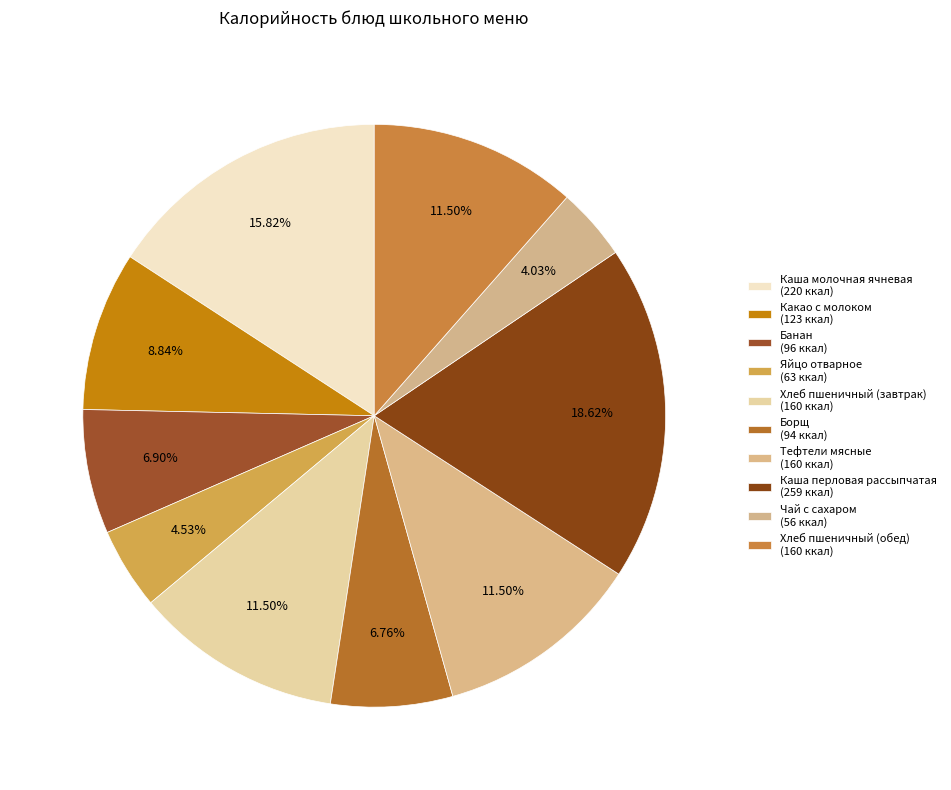

To the nearest percent, what percentage of the pie is Какао с молоком?

9%